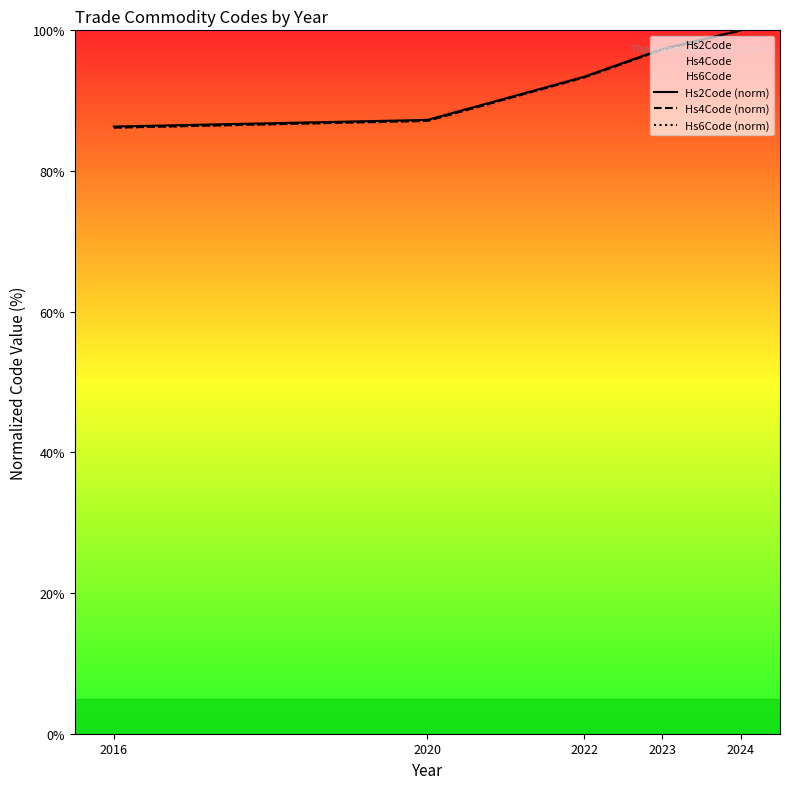

At which category is the sum across all series the highest?

2024